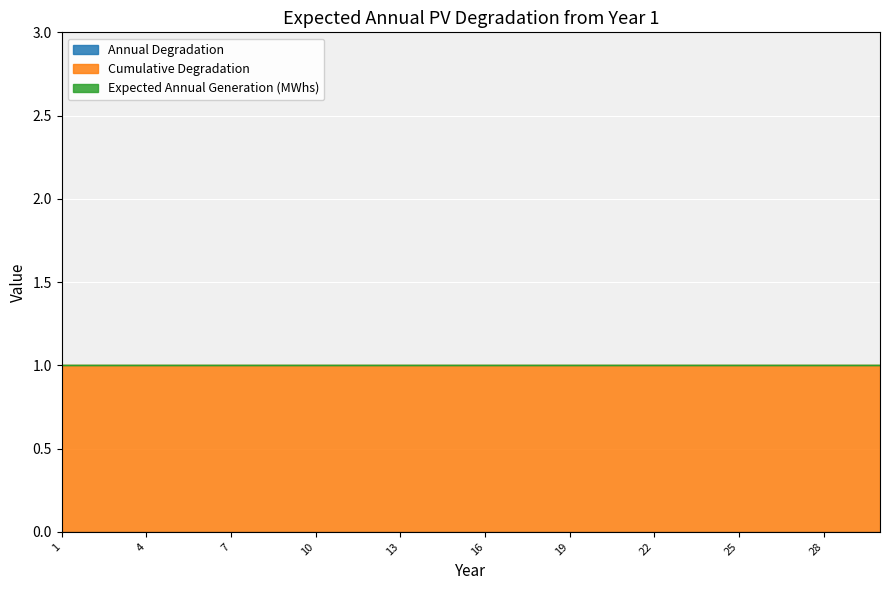

How many lines are shown in the chart?

3